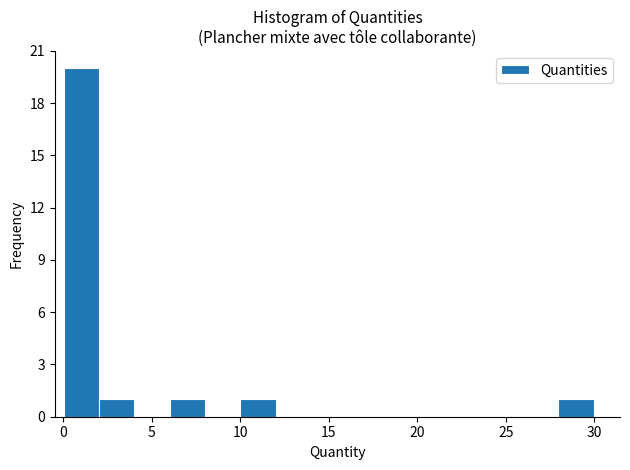

Around what value on the x-axis is the tallest bar? Give the approximate position of its centre, as read against the axis.

1.0